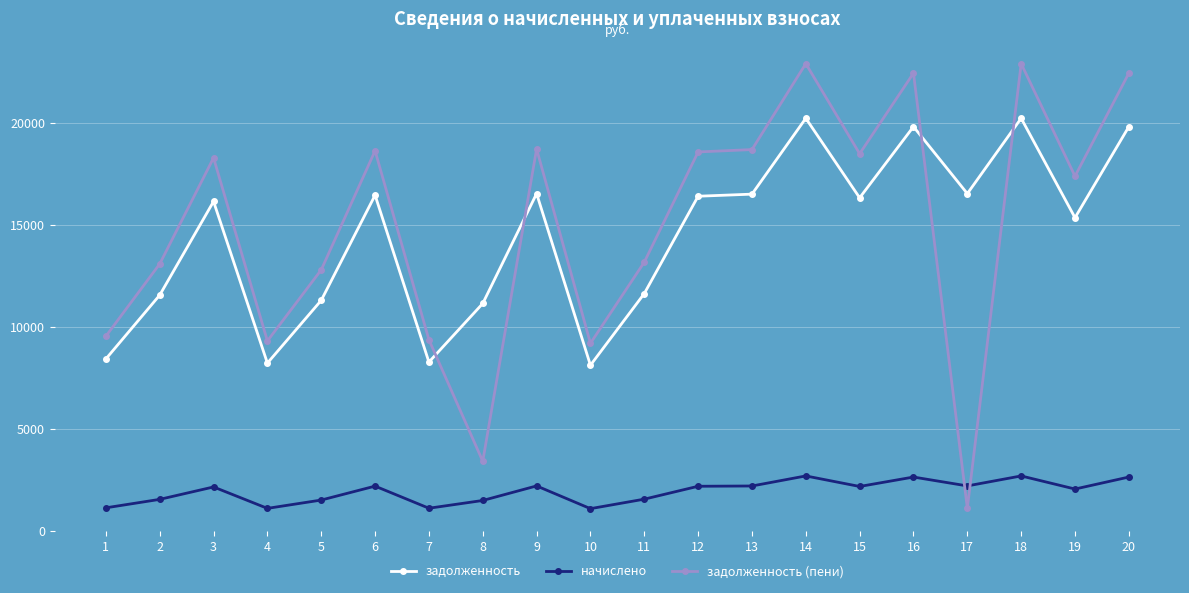

What is the difference between the задолженность (пени) values at 16 and 3?

4158.7